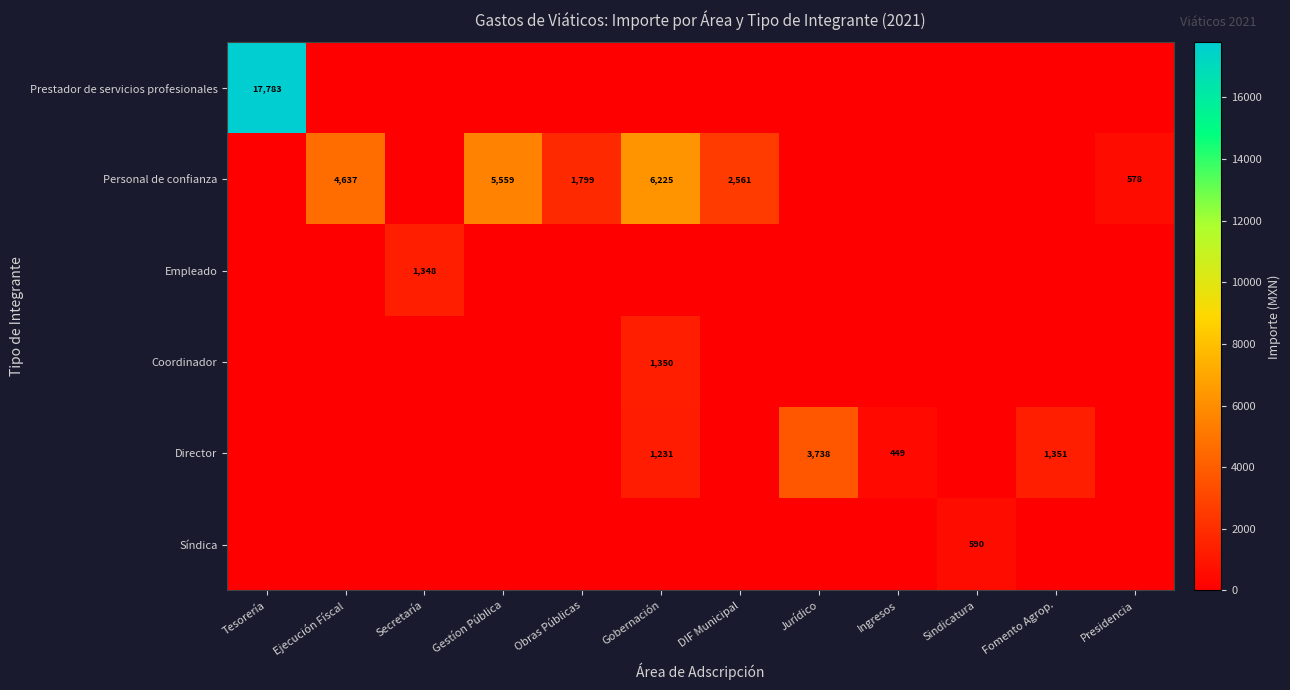

What is the greatest value displayed?

17783.0